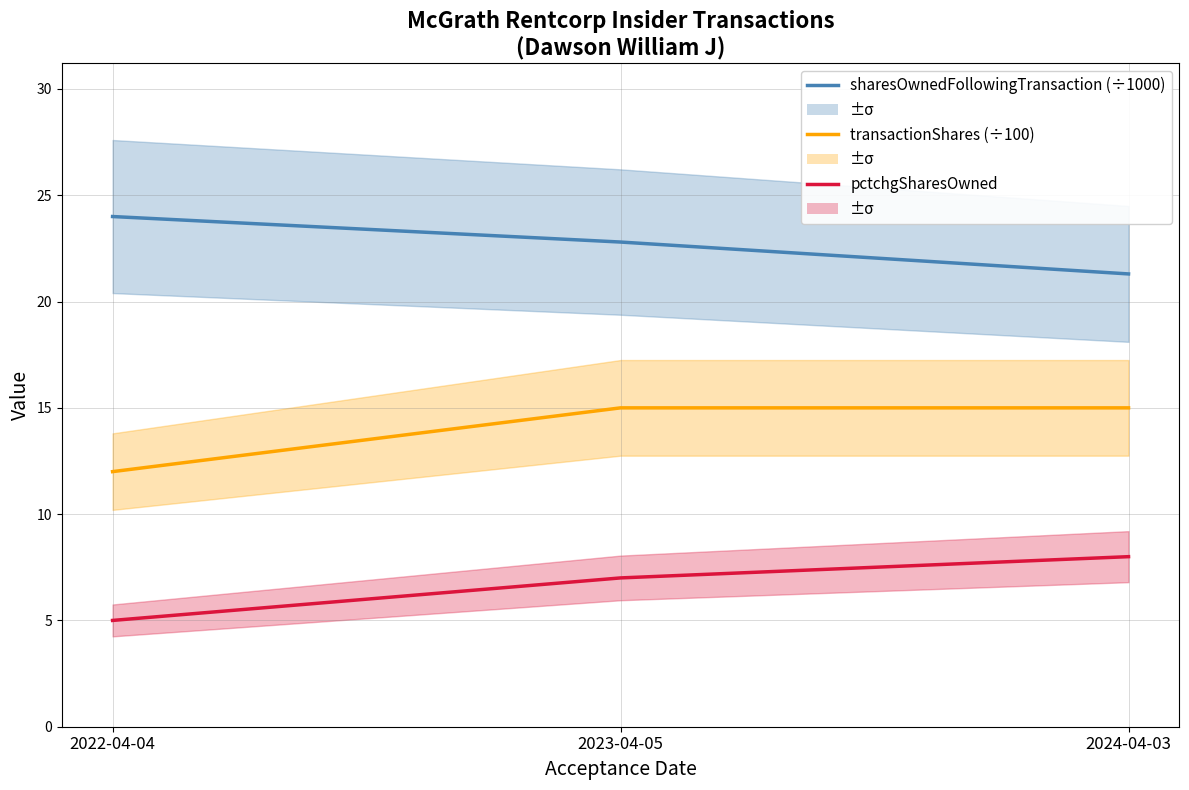

At which label does pctchgSharesOwned reach its peak?

2024-04-03